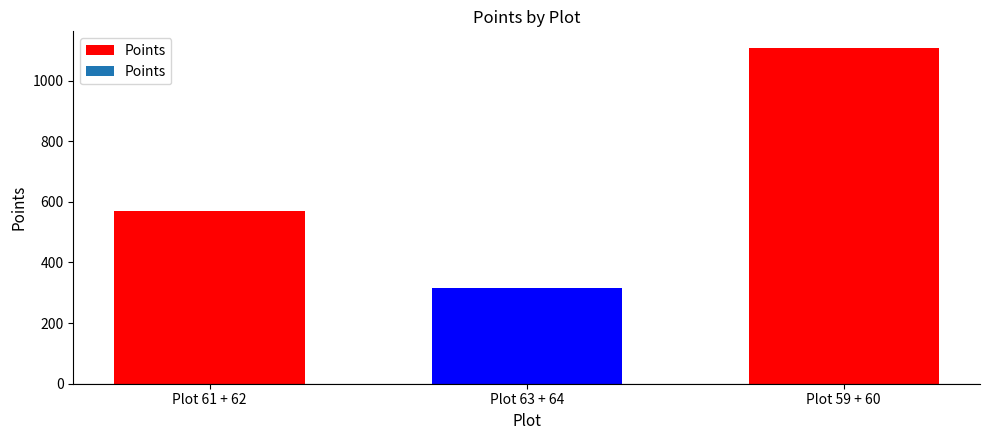

Reading left to right, extract all data points from this chart.

570	315	1107